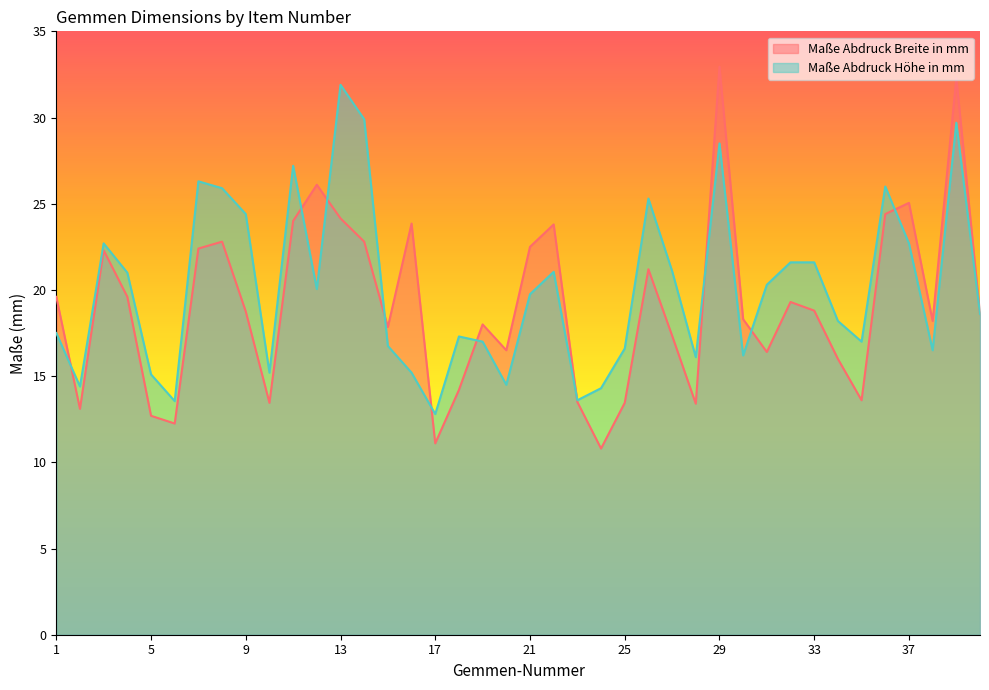

Between 38 and 10, which is larger?

38